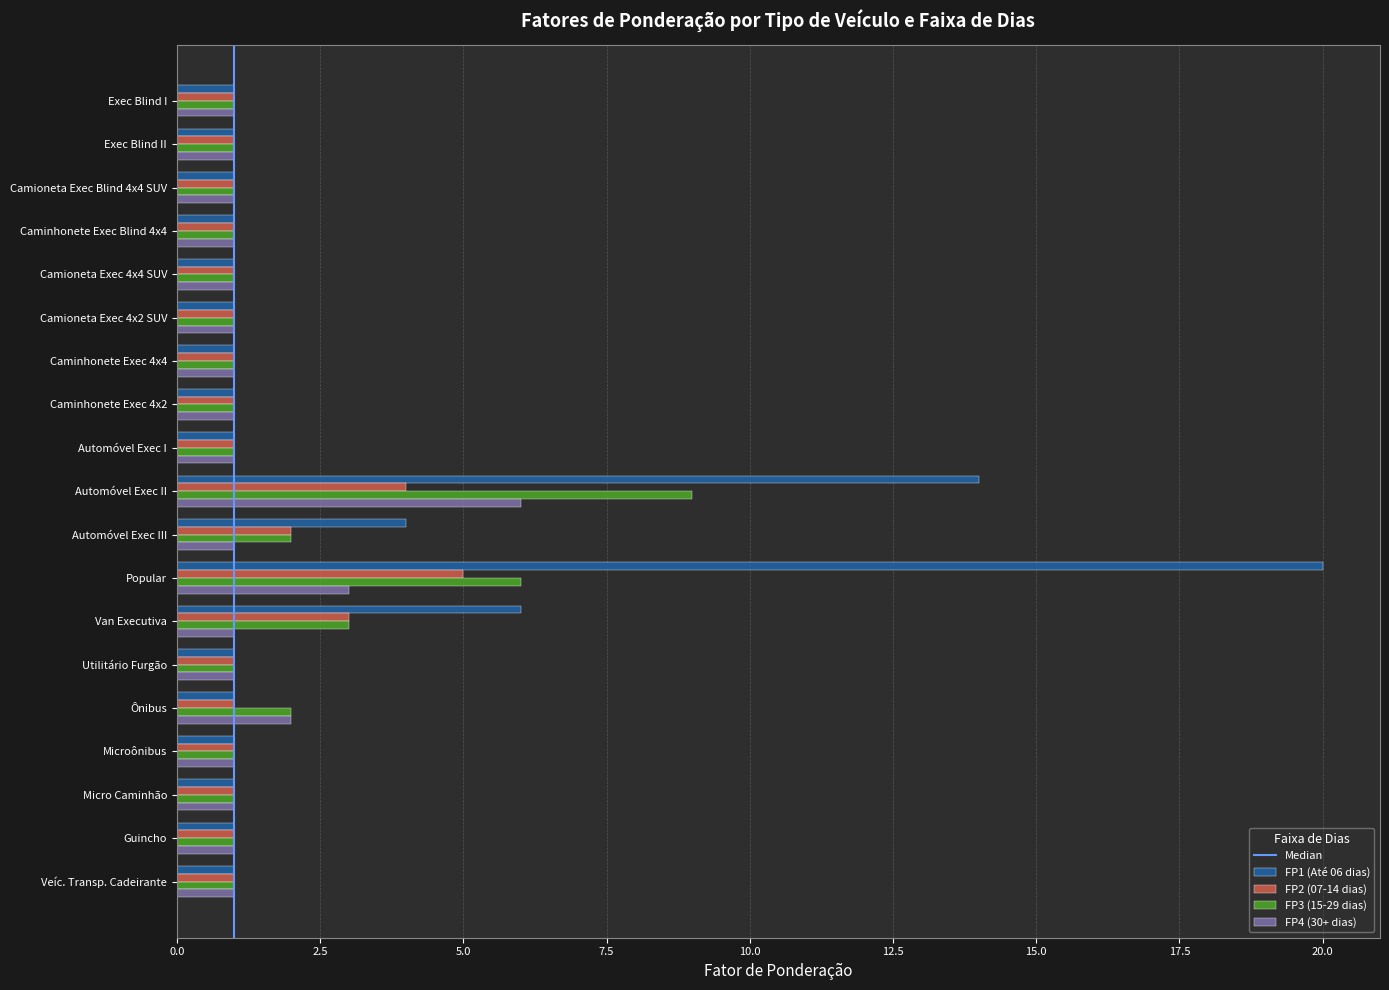

True or false: FP4 (30+ dias) has a value of 1 at Camioneta Exec Blind 4x4 SUV.

True